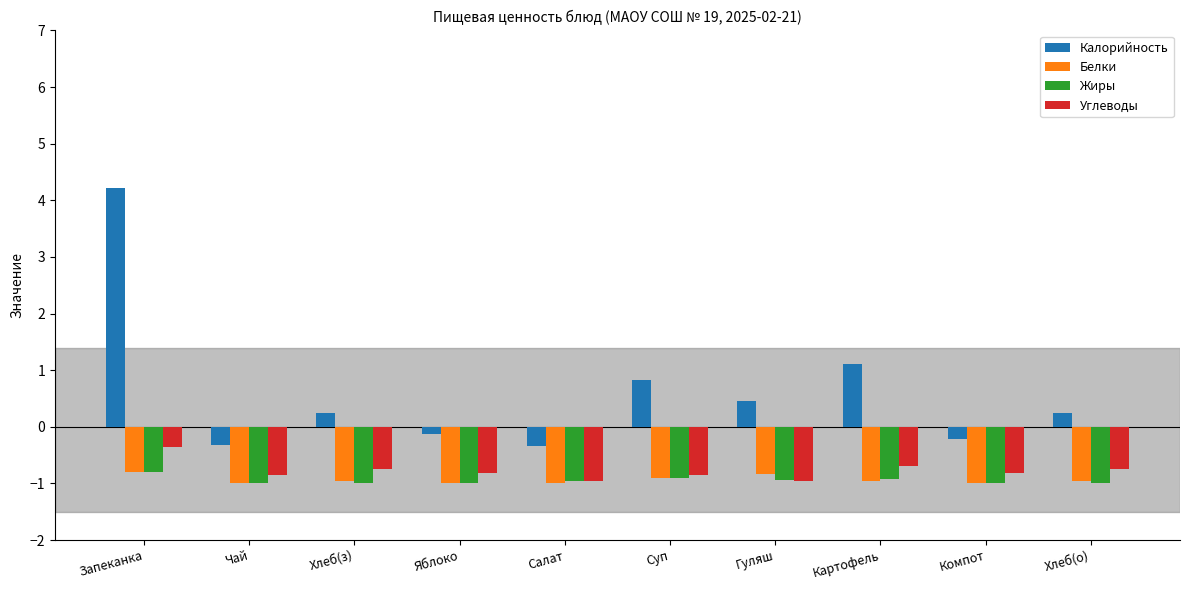

Read the Калорийность value at Гуляш.

0.5